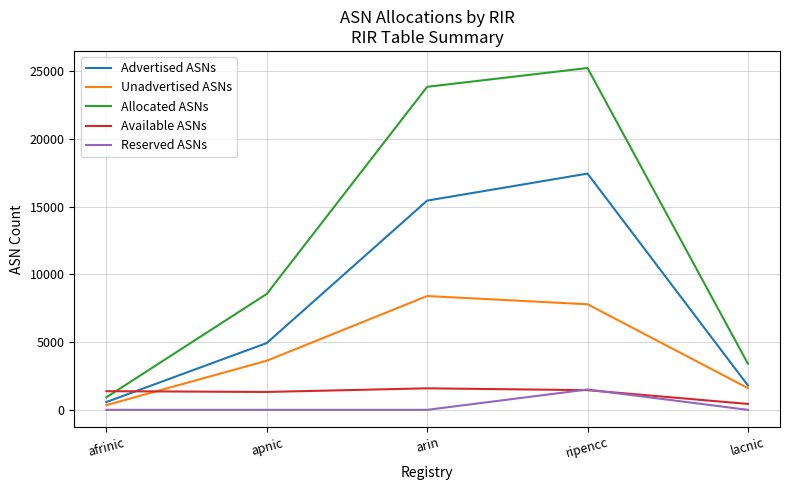

Which series changed the most between ripencc and lacnic?

Allocated ASNs